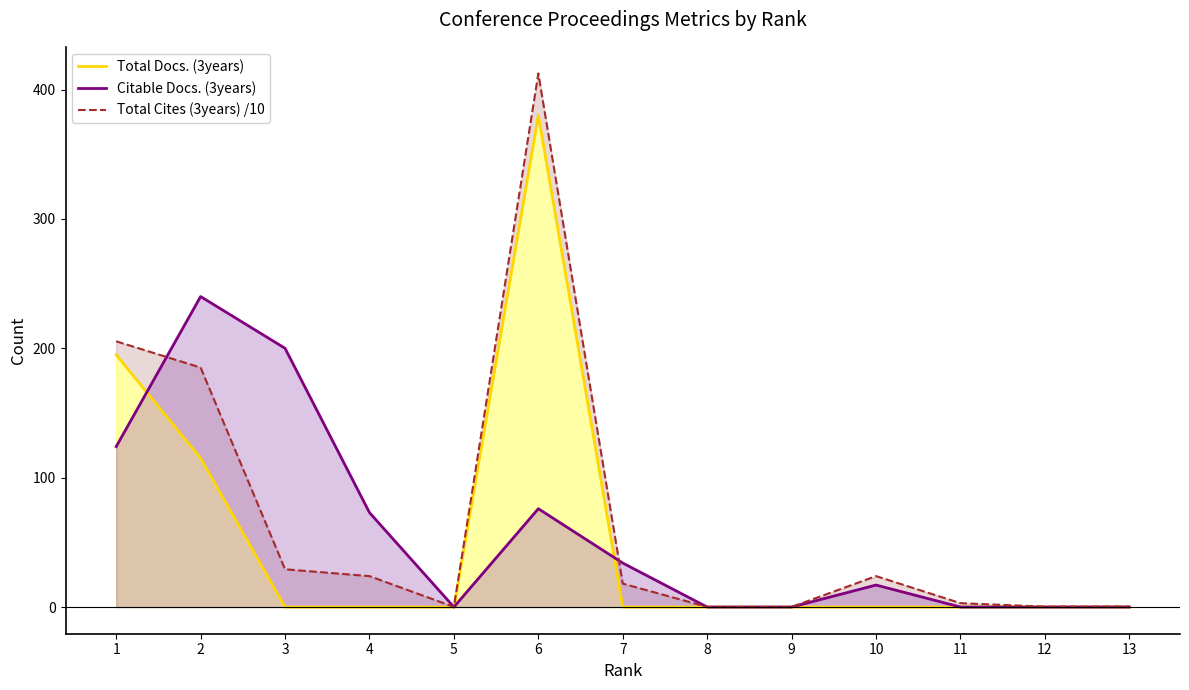

How many data points in Citable Docs. (3years) are above 17?

6